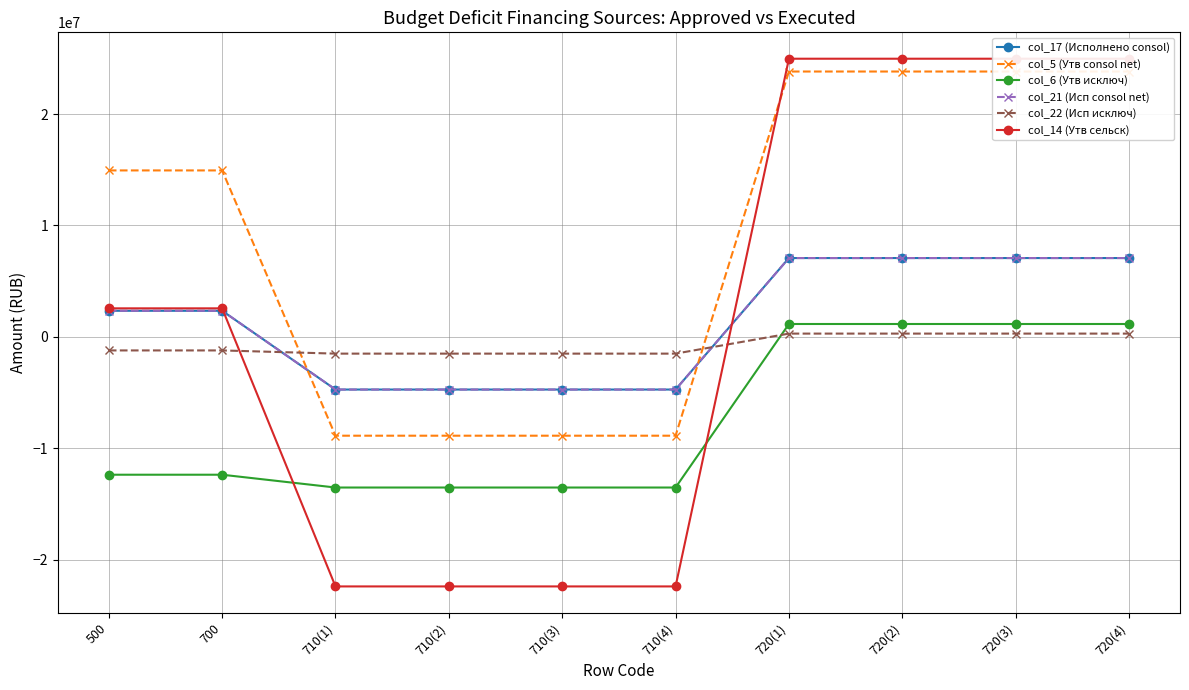

True or false: col_22 (Исп исключ) has more than 2 interior local peaks.

False